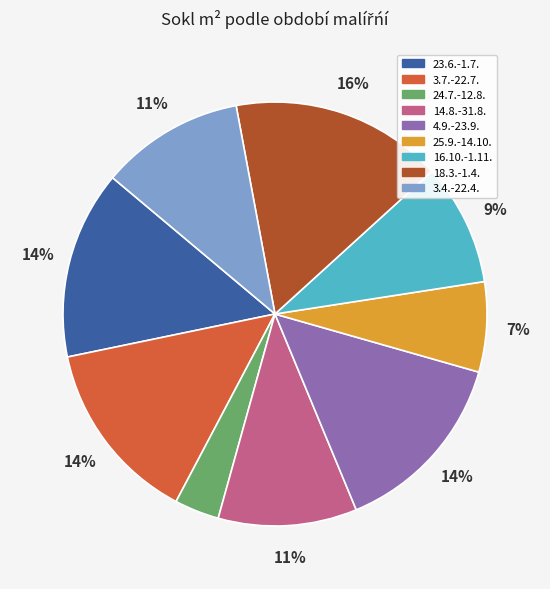

The 3.4.-22.4. slice represents 11% of the pie. True or false?

True